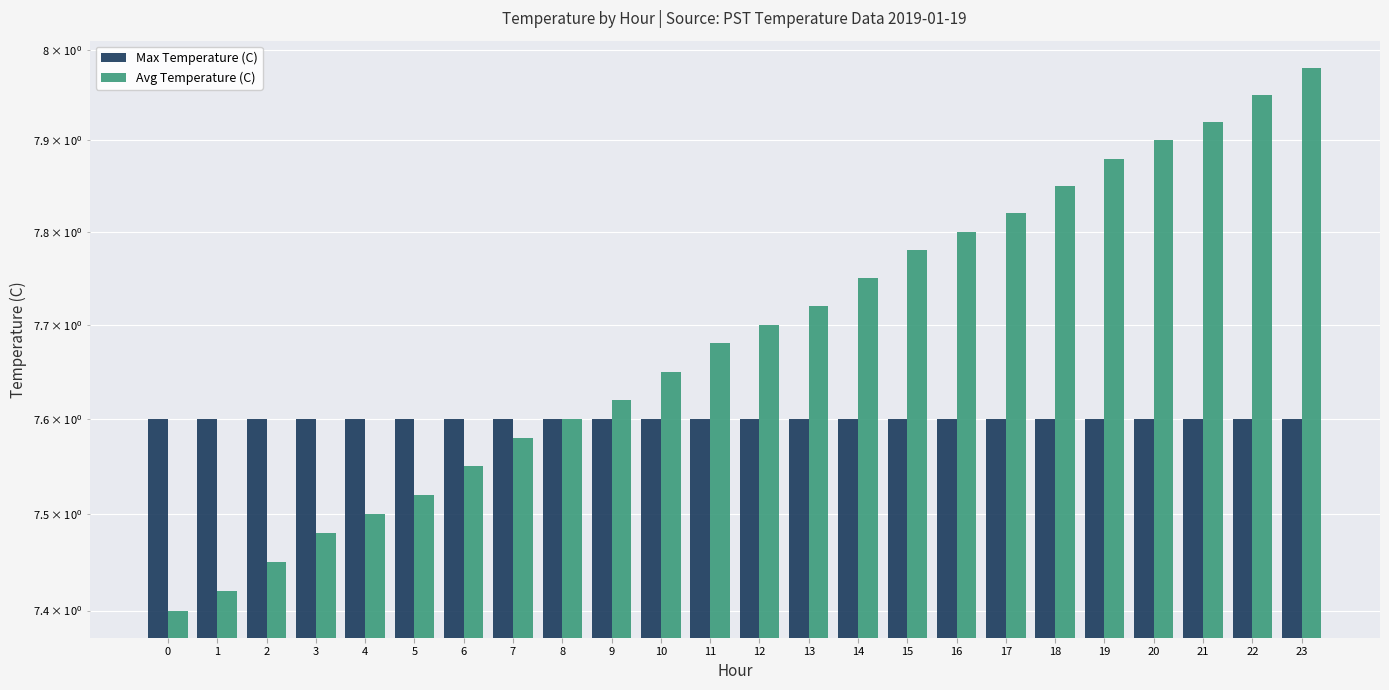

How many bars are there in each group?

2